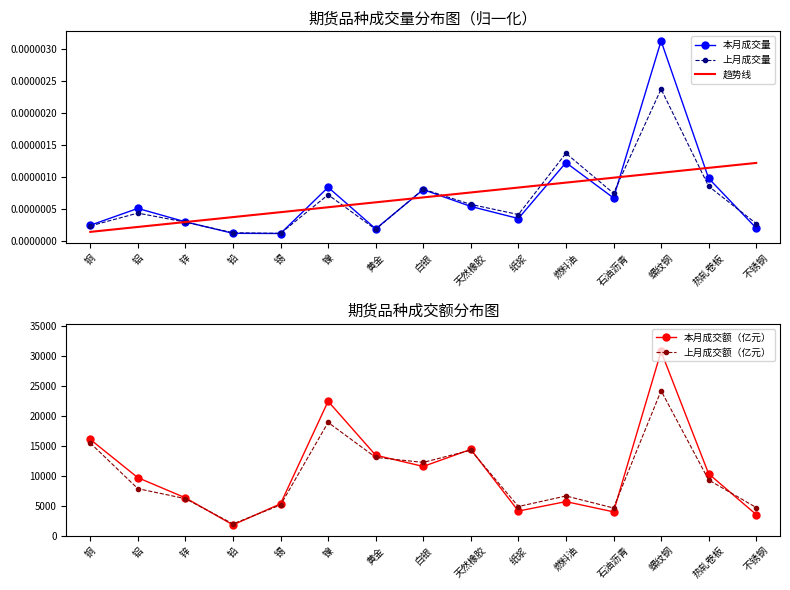

At which label does 本月成交额（亿元） first exceed 9685?

铜